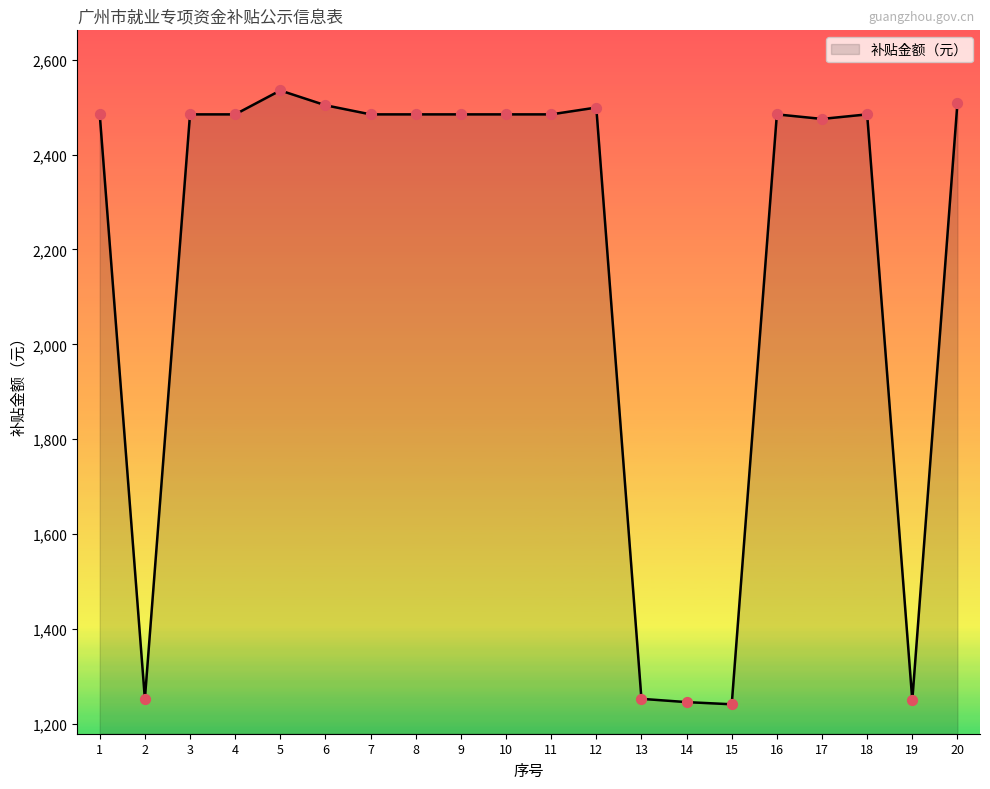

What is the change in value from 6 to 11?

-19.2